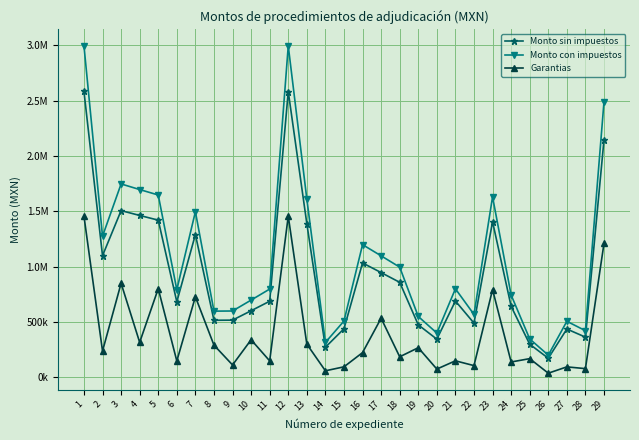

Which has a higher value, 13 or 14?

13